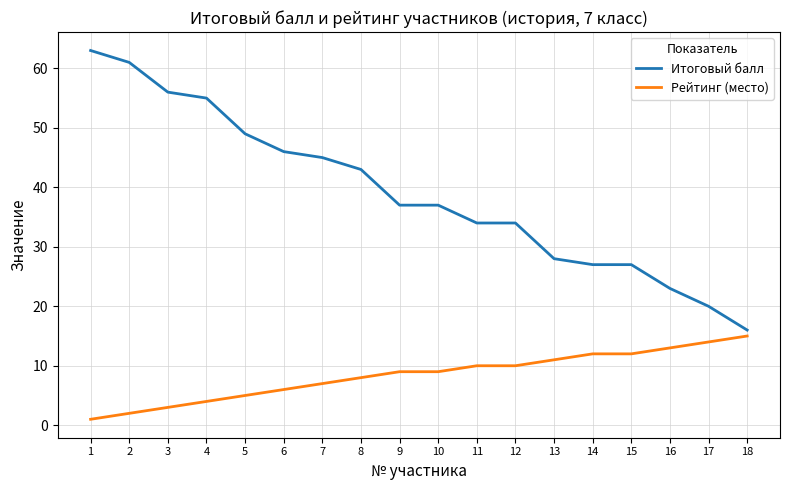

The Итоговый балл series shows 49 at 5. True or false?

True